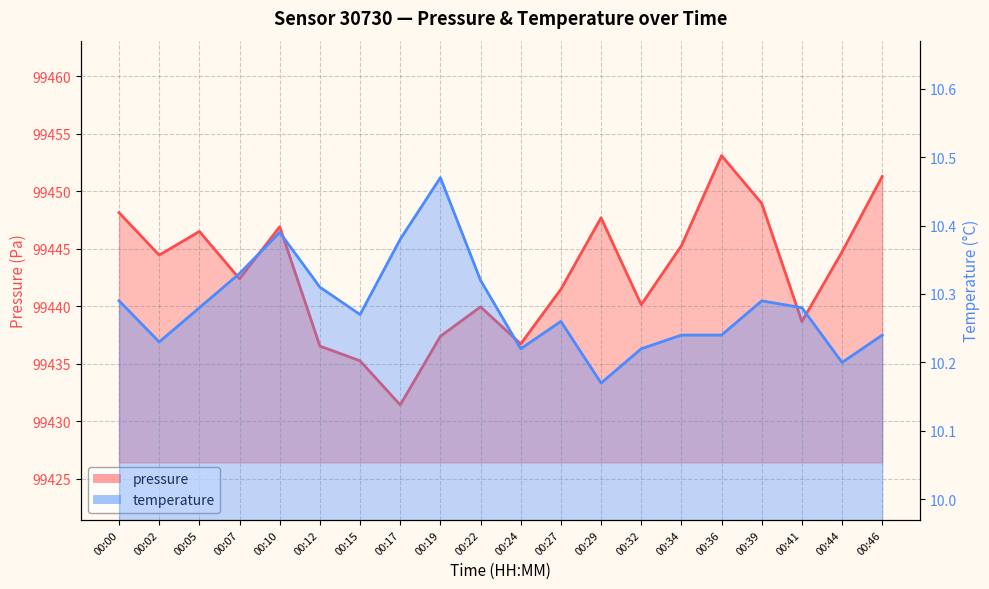

Which series has the largest range (max minus min)?

pressure